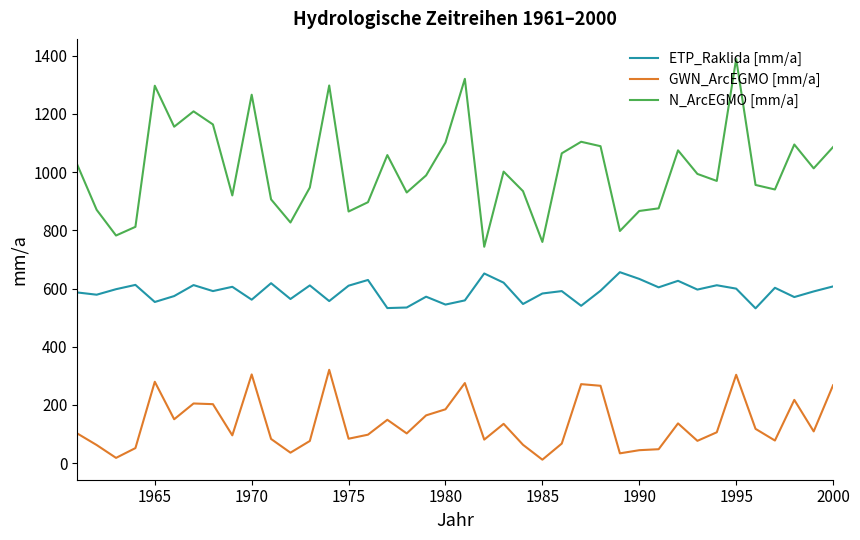

What is the minimum value shown in the chart?

11.9